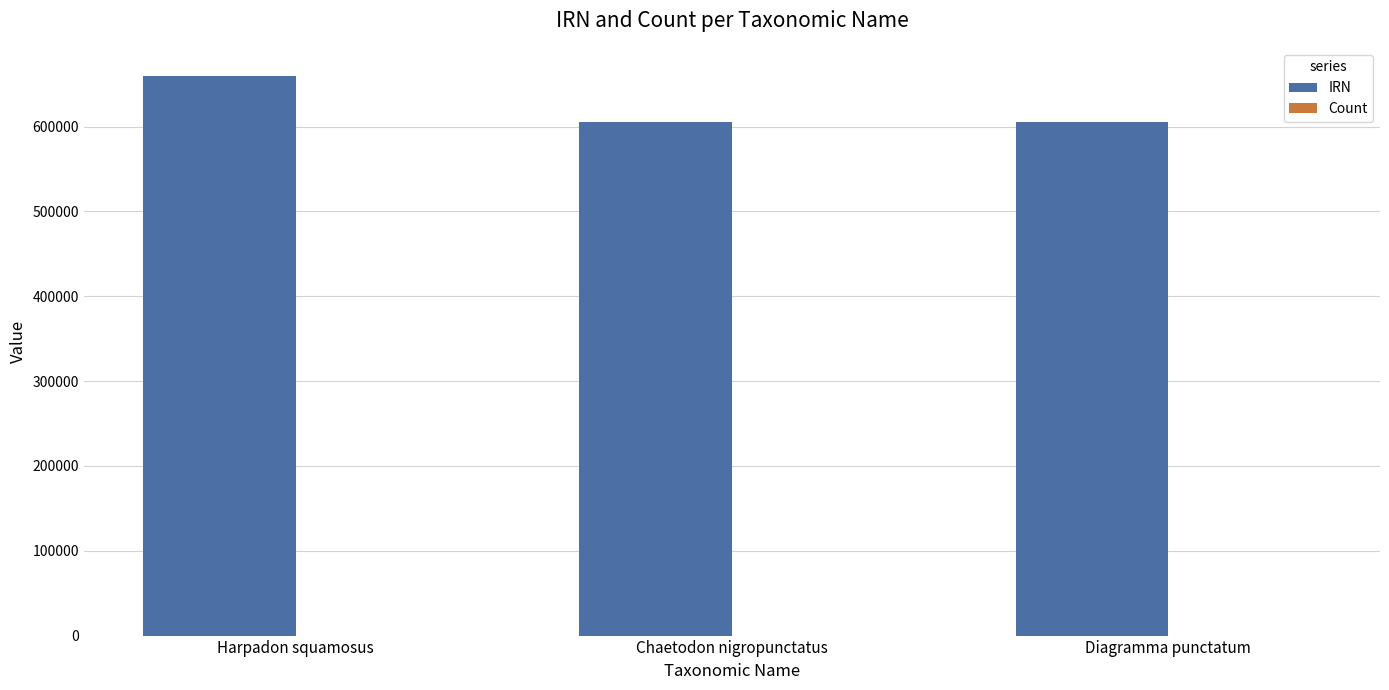

Where does the IRN series first go above 605542?

Harpadon squamosus